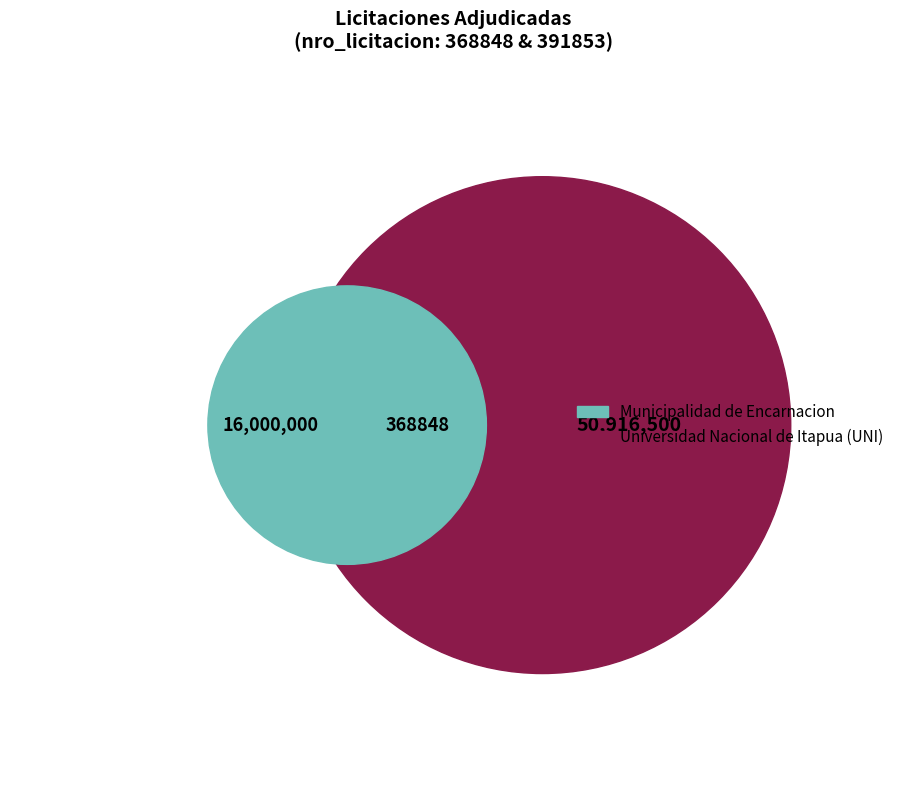

To the nearest percent, what is the combined percentage of 391853-angela-cubilla-machuca-flores-1 and 368848-angela-cubilla-machuca-flores-7?

100%